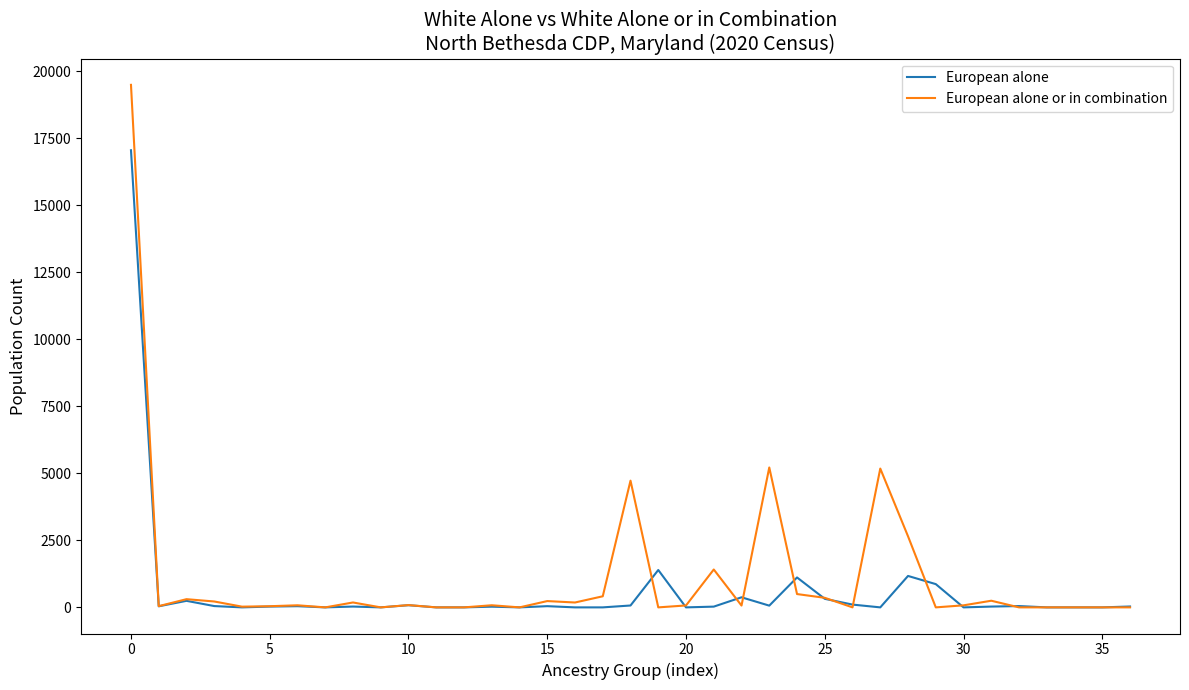

What is the highest value of the European alone series?

17059